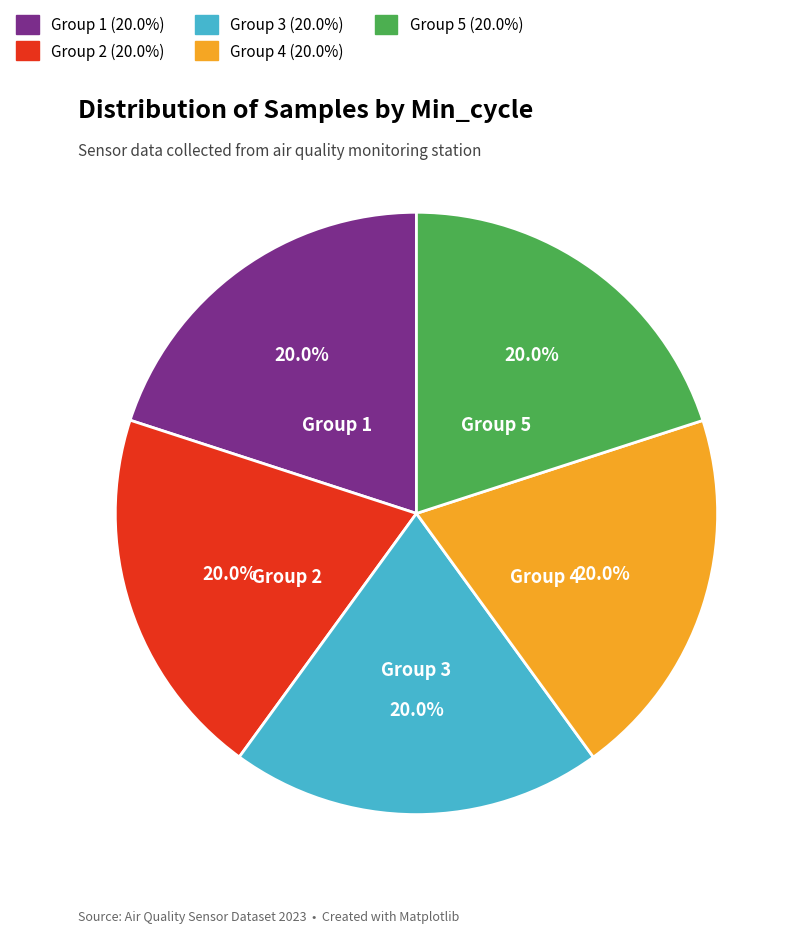

Is there a majority slice in this chart?

No